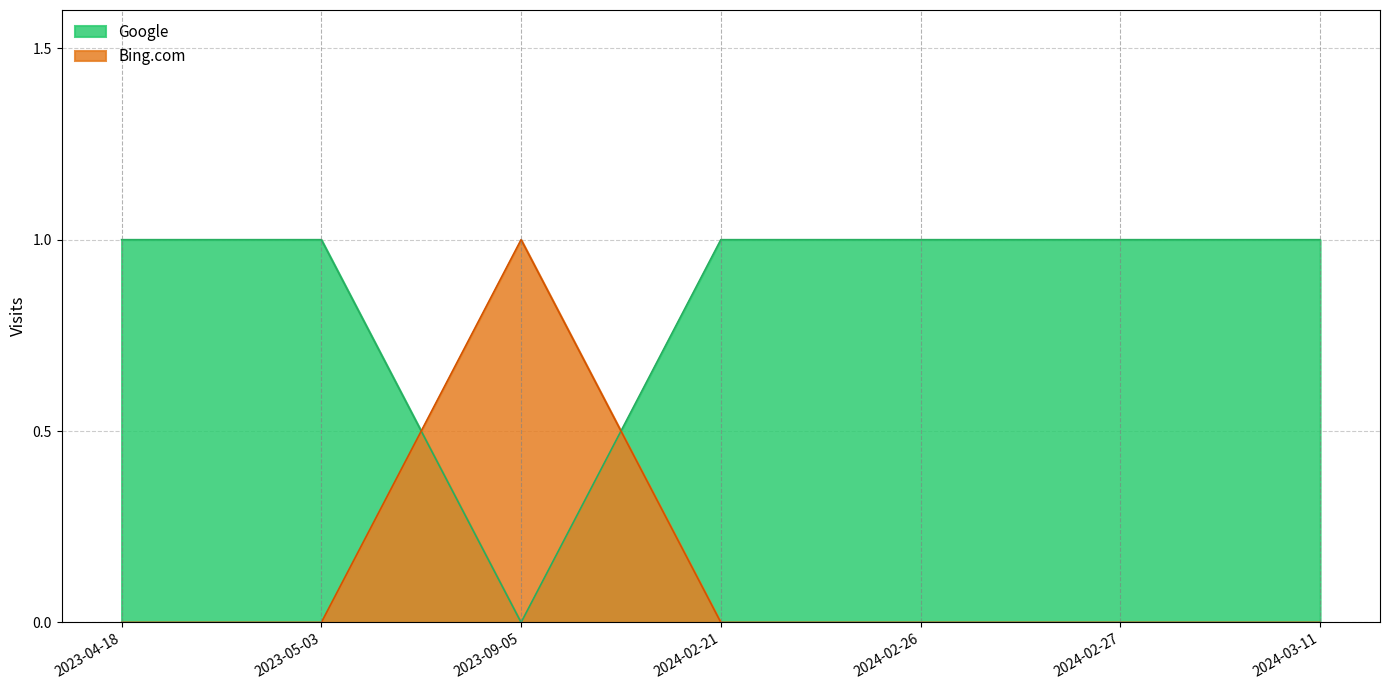

List the series in order of their overall mean, lowest first.

Bing.com, Google